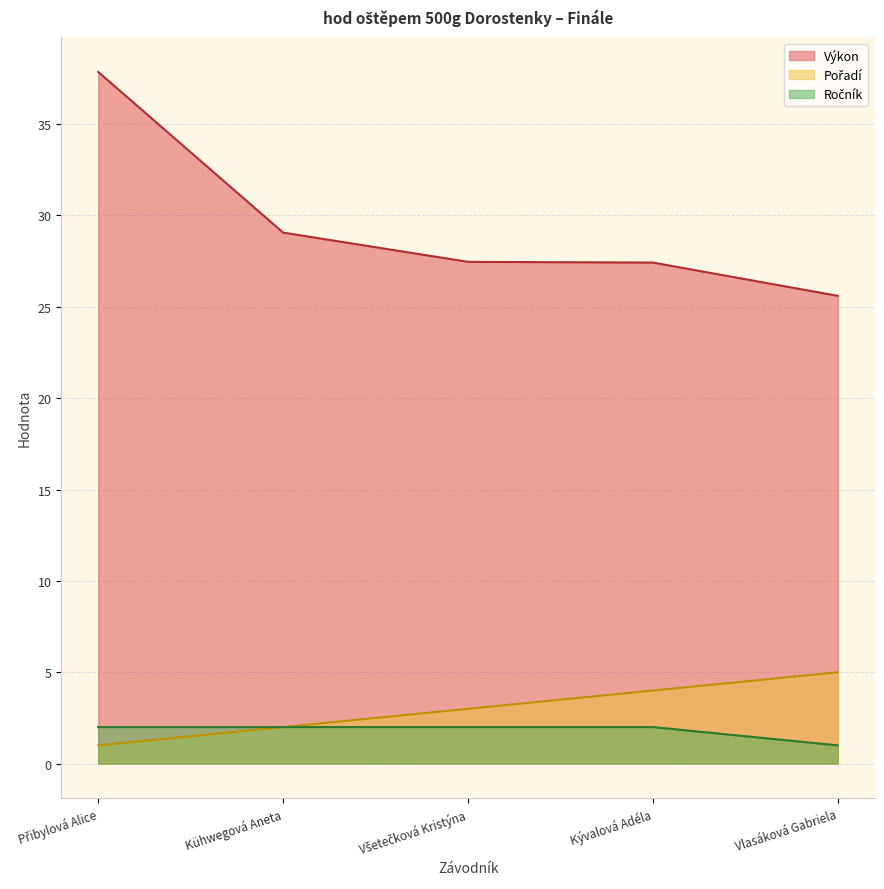

What is the label of the 2nd point from the right?

Kývalová Adéla